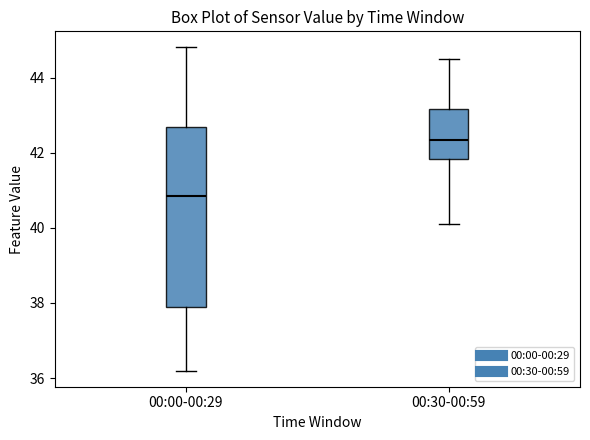

Comparing the boxes themselves (not the whiskers), which one is the tallest?

00:00-00:29